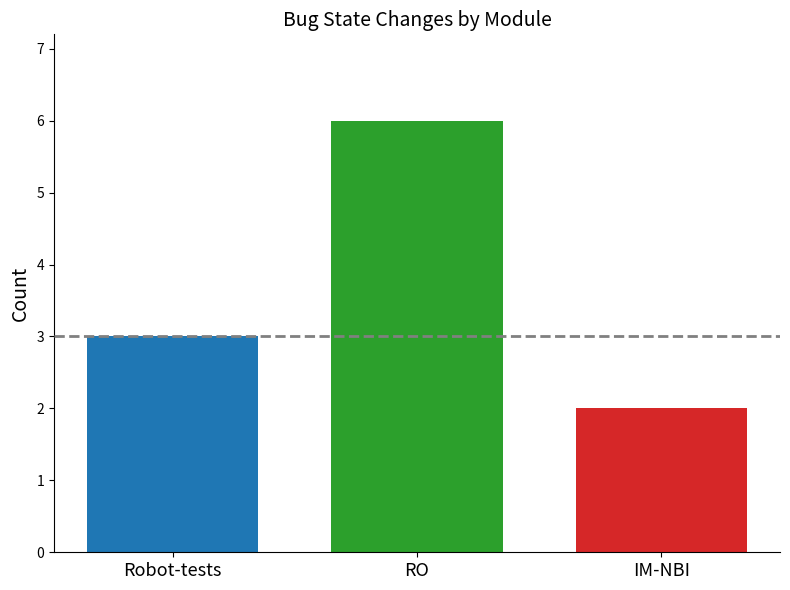

What is the greatest value displayed?

6